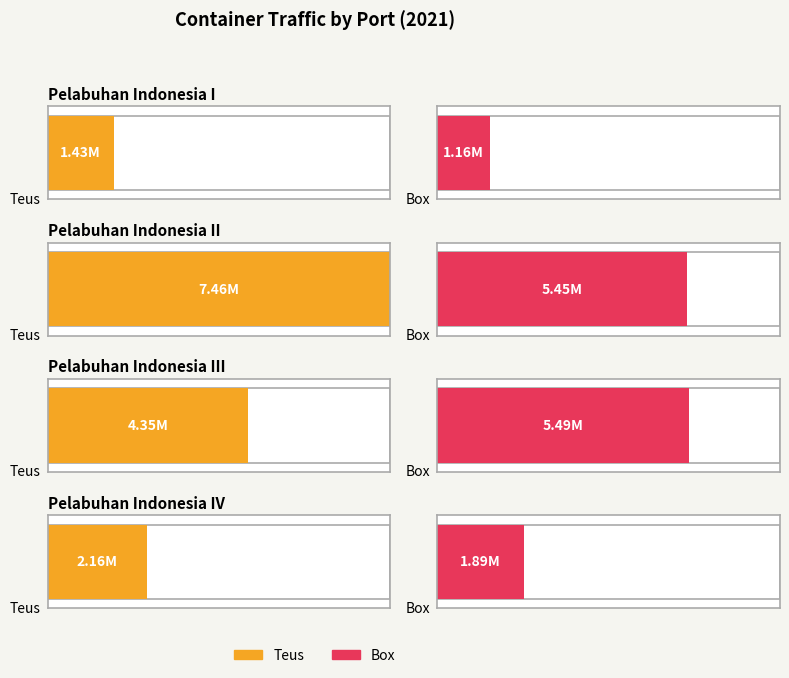

What is the average value of the Teus series?

3851465